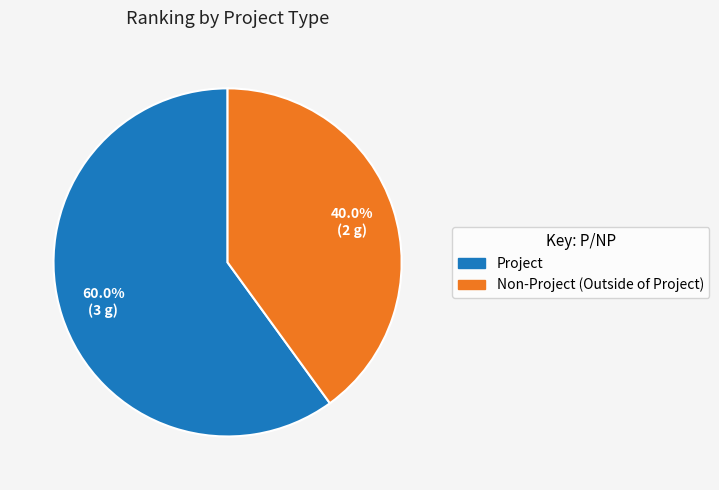

To the nearest percent, what percentage of the pie is Non-Project (Outside of Project)?

40%